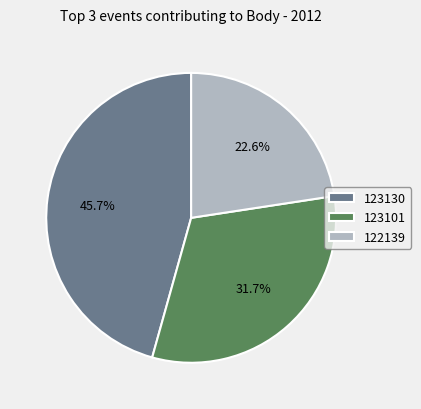

Which category has the smallest portion of the pie?

122139